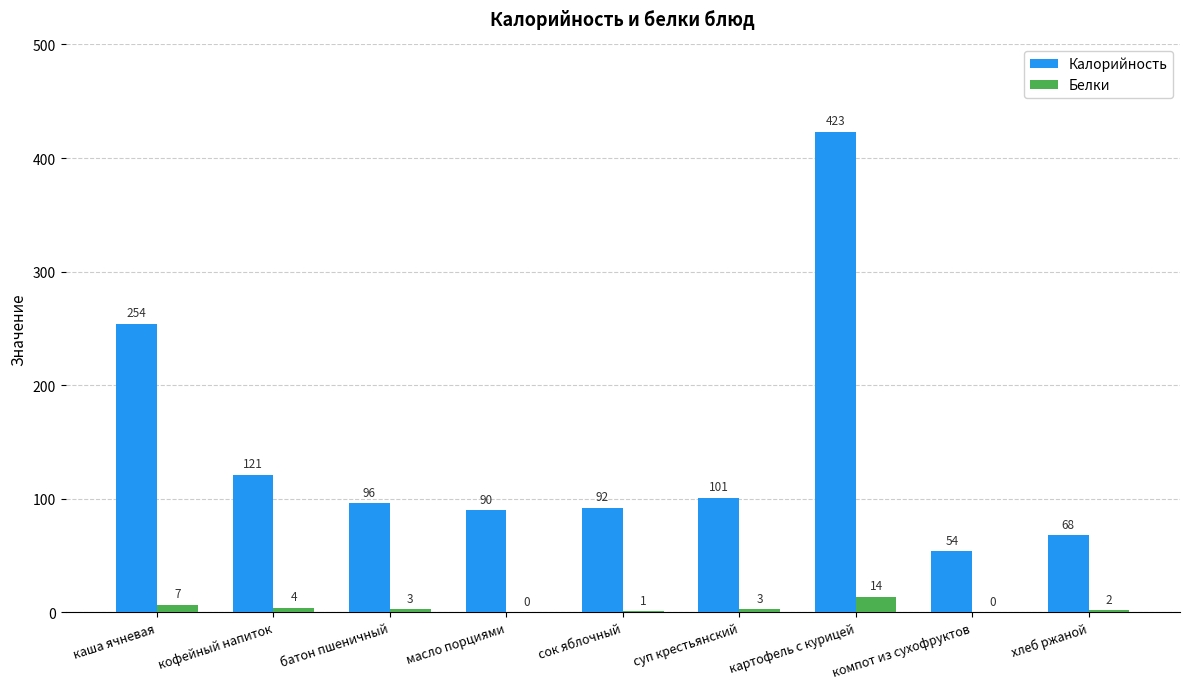

At which category does the chart reach its peak across all series?

картофель с курицей